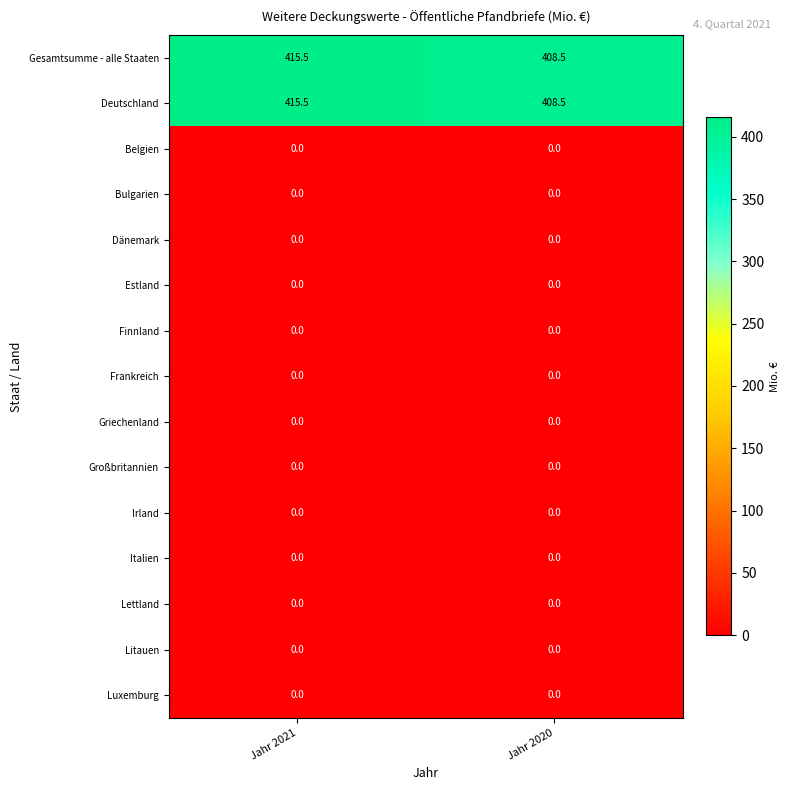

Reading left to right, extract all data points from this chart.

Gesamtsumme - alle Staaten: Jahr 2021=415.5	Jahr 2020=408.5
Deutschland: Jahr 2021=415.5	Jahr 2020=408.5
Belgien: Jahr 2021=0.0	Jahr 2020=0.0
Bulgarien: Jahr 2021=0.0	Jahr 2020=0.0
Dänemark: Jahr 2021=0.0	Jahr 2020=0.0
Estland: Jahr 2021=0.0	Jahr 2020=0.0
Finnland: Jahr 2021=0.0	Jahr 2020=0.0
Frankreich: Jahr 2021=0.0	Jahr 2020=0.0
Griechenland: Jahr 2021=0.0	Jahr 2020=0.0
Großbritannien: Jahr 2021=0.0	Jahr 2020=0.0
Irland: Jahr 2021=0.0	Jahr 2020=0.0
Italien: Jahr 2021=0.0	Jahr 2020=0.0
Lettland: Jahr 2021=0.0	Jahr 2020=0.0
Litauen: Jahr 2021=0.0	Jahr 2020=0.0
Luxemburg: Jahr 2021=0.0	Jahr 2020=0.0